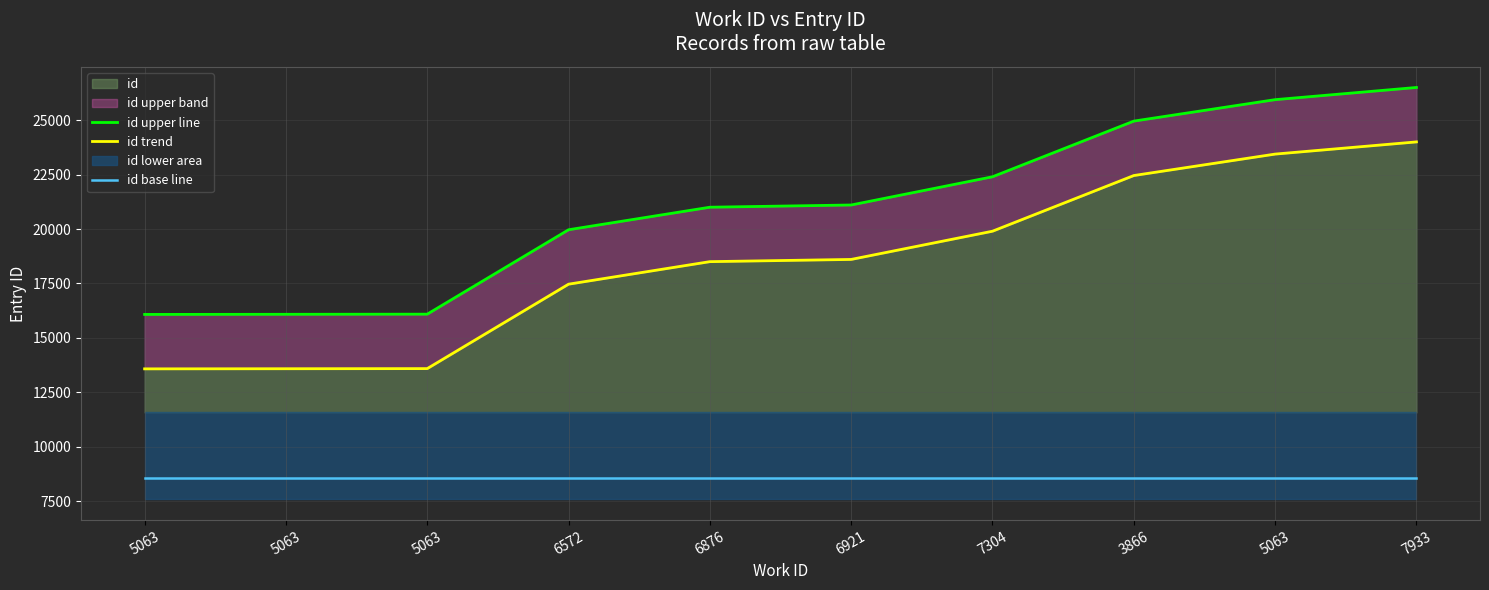

Is the value of id trend at 6572 greater than the value of id base line at 5063?

Yes